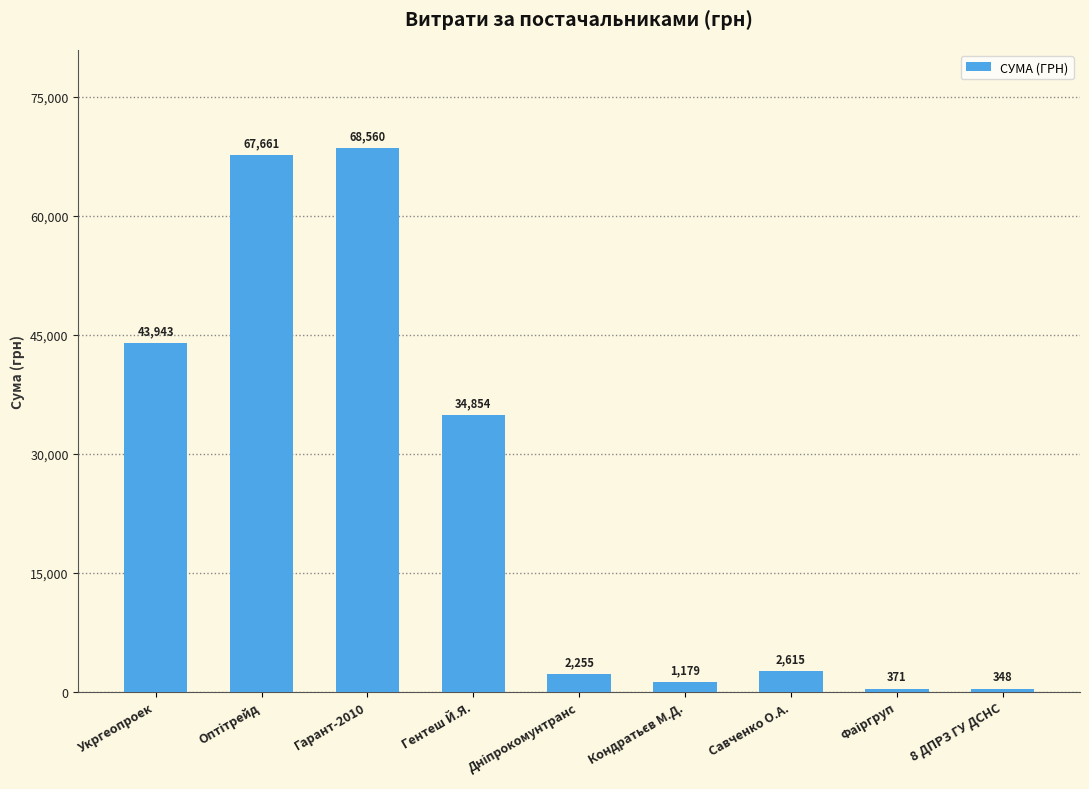

What is the label of the 9th bar from the left?

8 ДПРЗ ГУ ДСНС